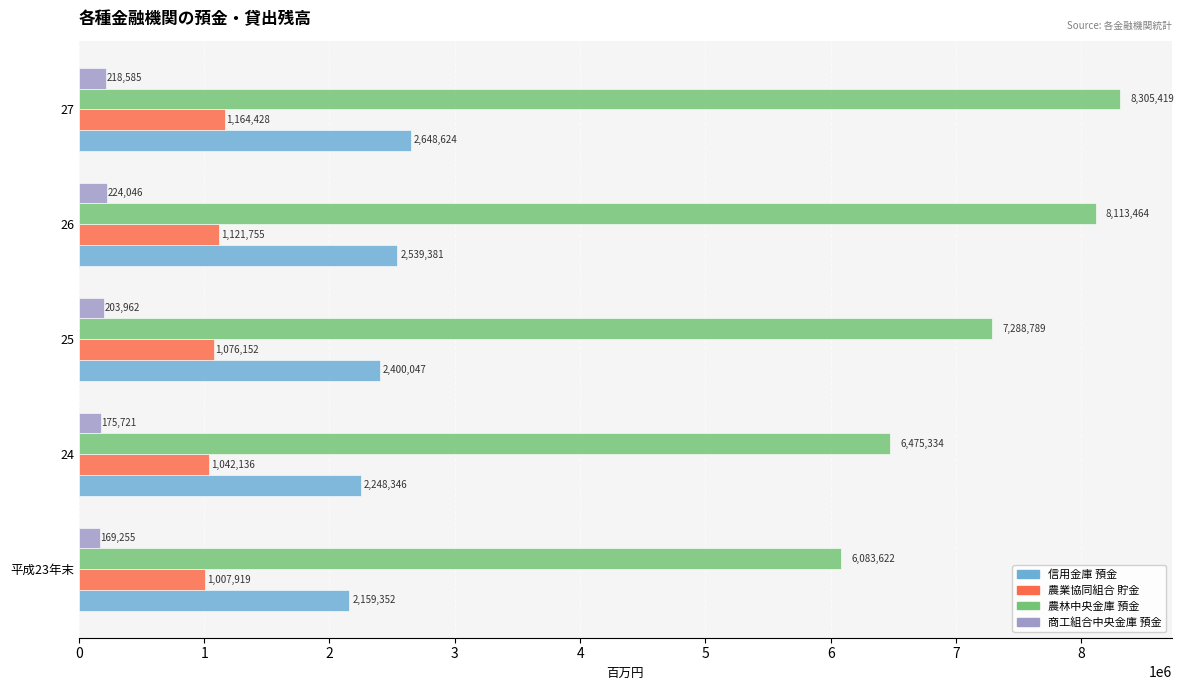

What is the difference between the highest and lowest values at 24?

6299613